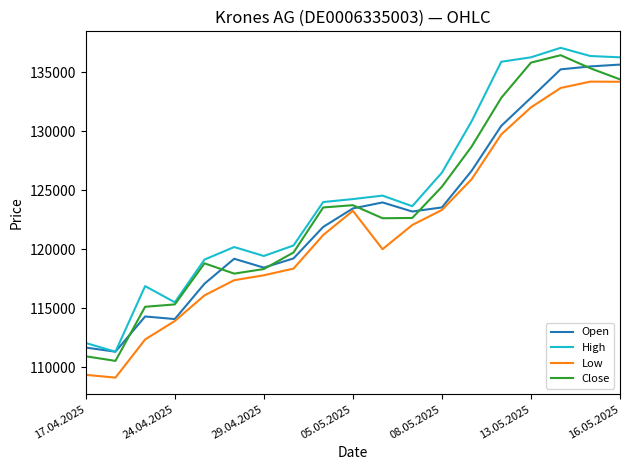

What is the minimum value shown in the chart?

109121